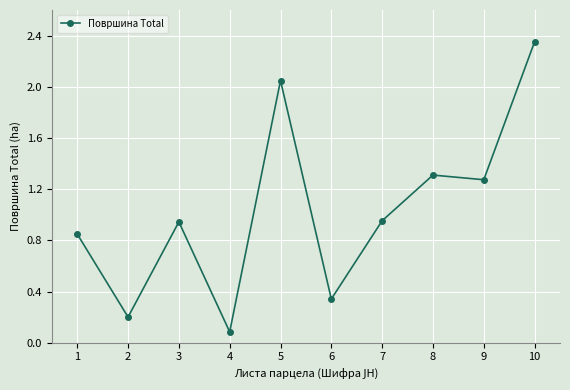

At which category does the chart reach its minimum across all series?

4